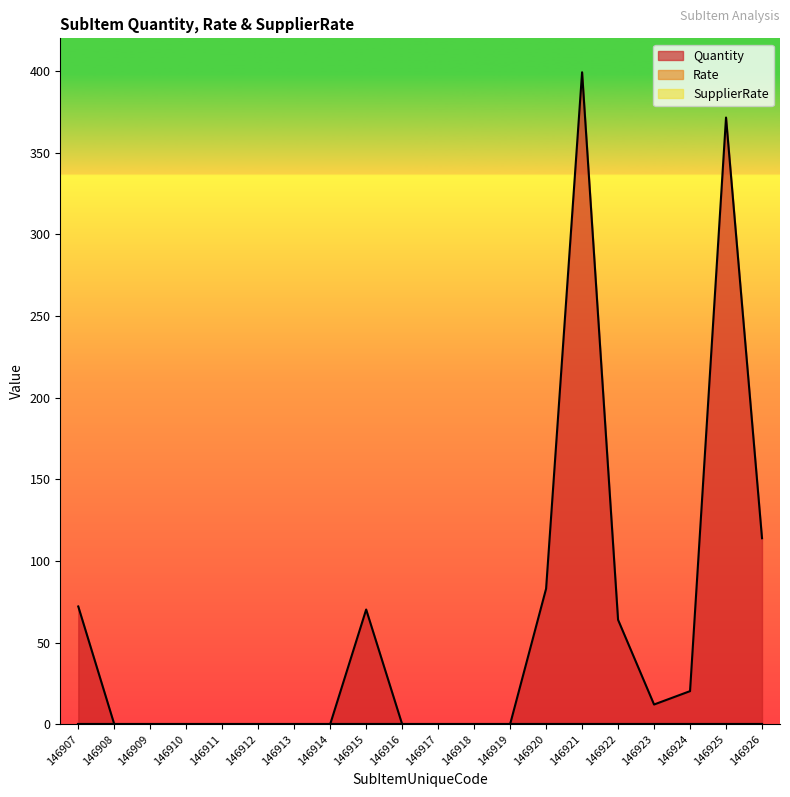

What is the difference between the second highest and second lowest values in the Quantity series?

371.5